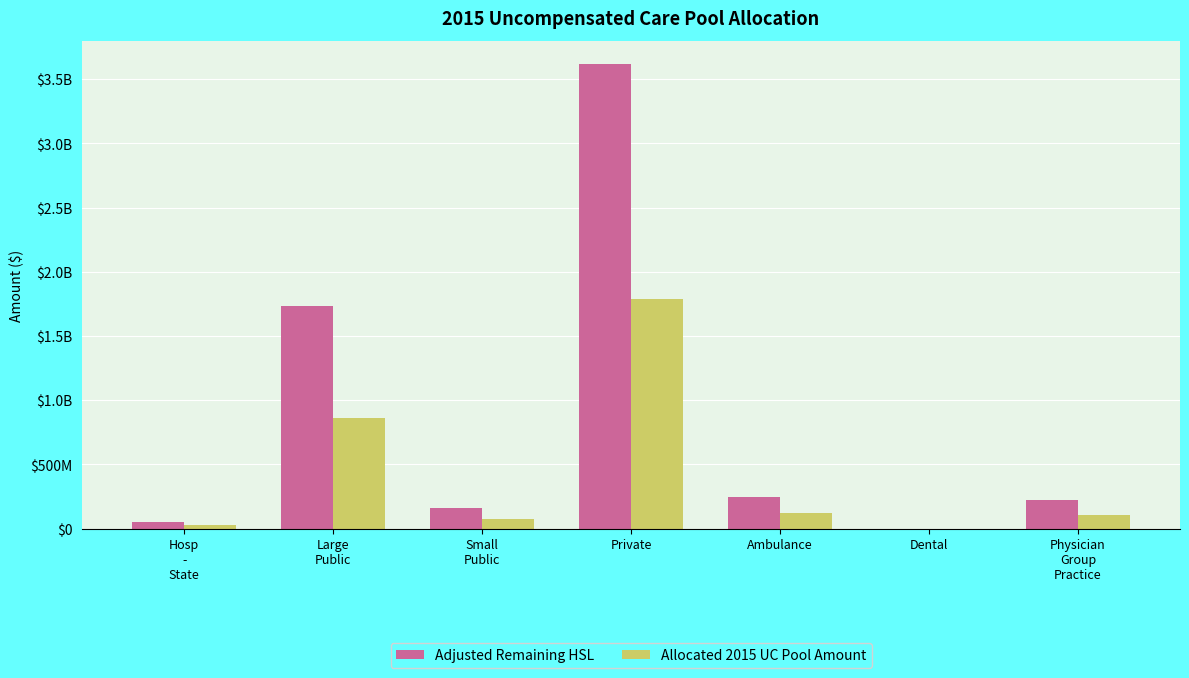

Is it true that Adjusted Remaining HSL equals 2314240942.7 at Large
Public?

False